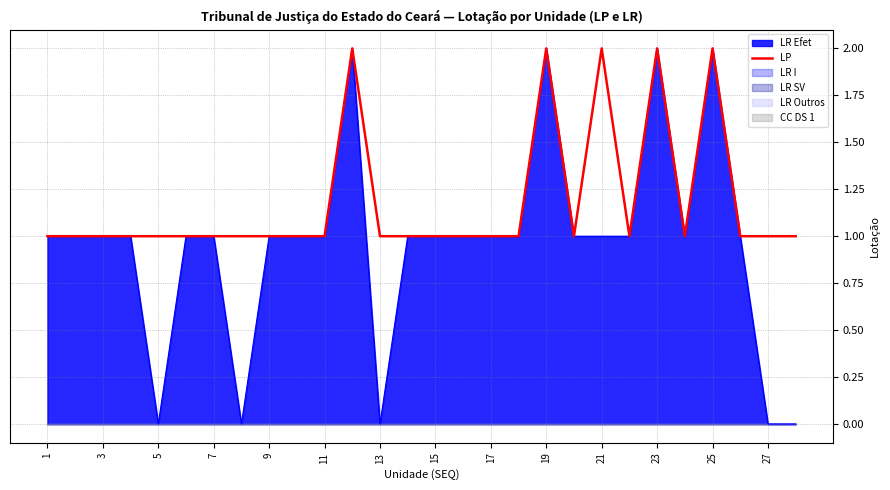

True or false: the data has more than 2 interior local peaks.

True